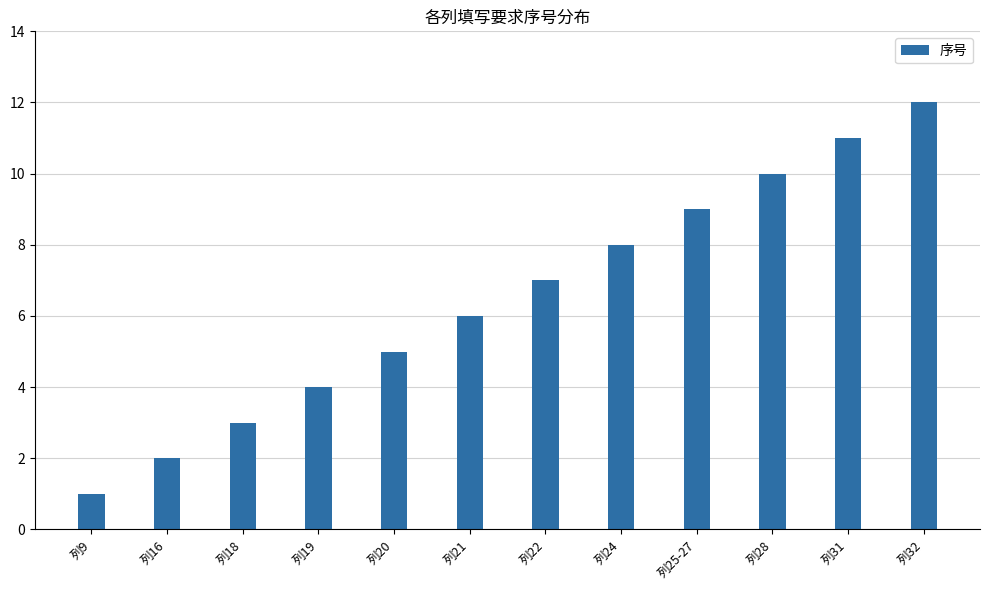

What is the sum of the values at 列19 and 列25-27?

13